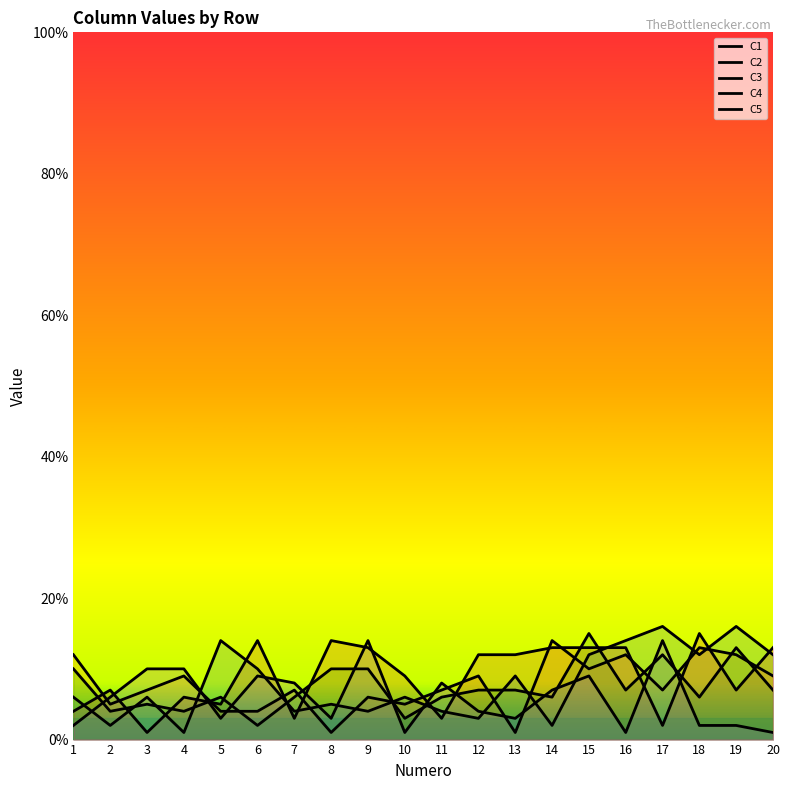

Does the chart have visible grid lines?

No